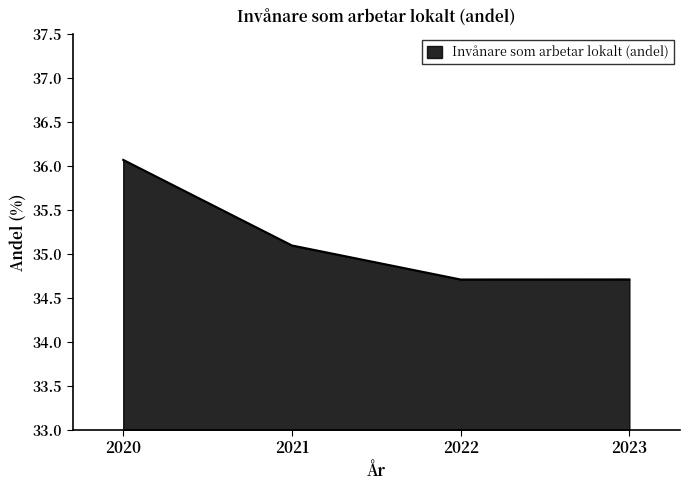

What is the sum of the values at 2021 and 2022?

69.8